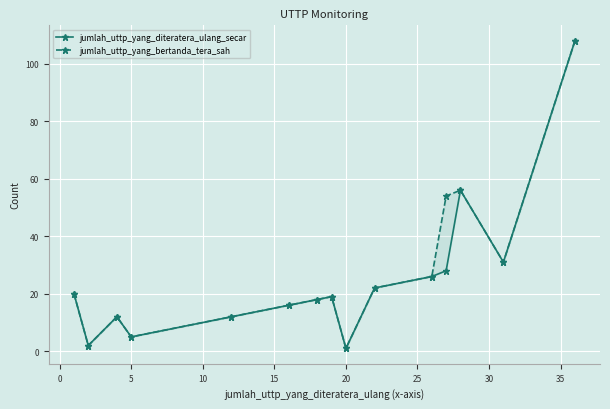

True or false: jumlah_uttp_yang_bertanda_tera_sah and jumlah_uttp_yang_diteratera_ulang_secar cross at least once.

False